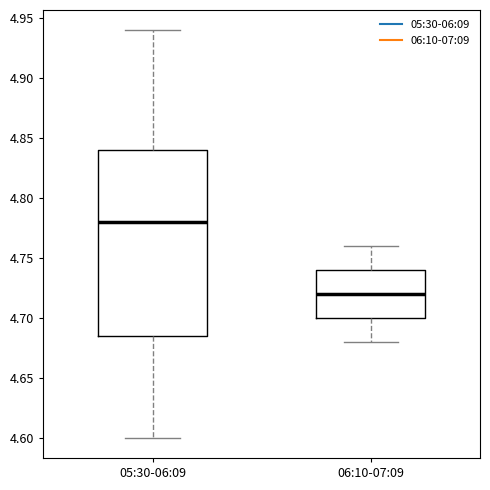

Reading left to right, transcribe this box plot: for each box, give where its median line is, the range the box spans, and where its two whiskers end, as read against the y-axis. The values are not printed on the chart, so give them approximately, as read against the axis.

05:30-06:09: median 4.780, box 4.685 to 4.840, whiskers 4.600 to 4.940
06:10-07:09: median 4.720, box 4.700 to 4.740, whiskers 4.680 to 4.760